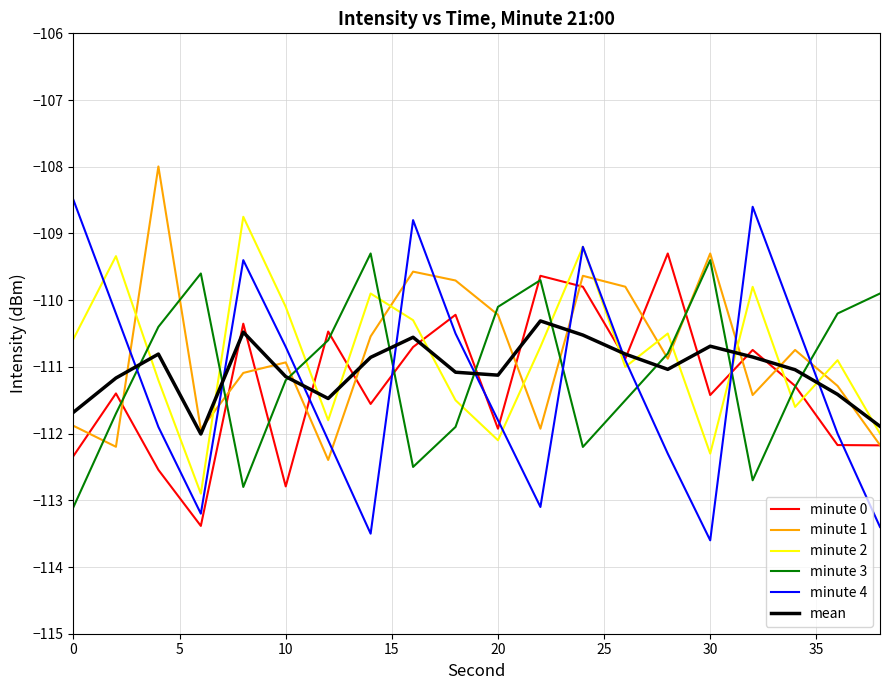

Which series has the largest range (max minus min)?

minute 4